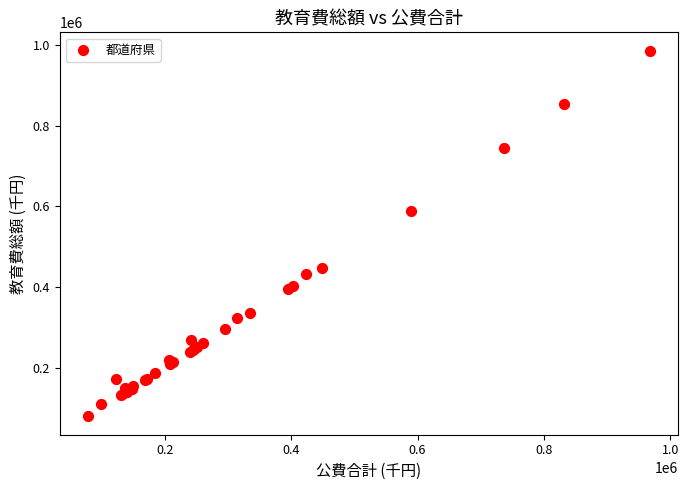

What Y value in the scatter plot is closest to 532766?

589456